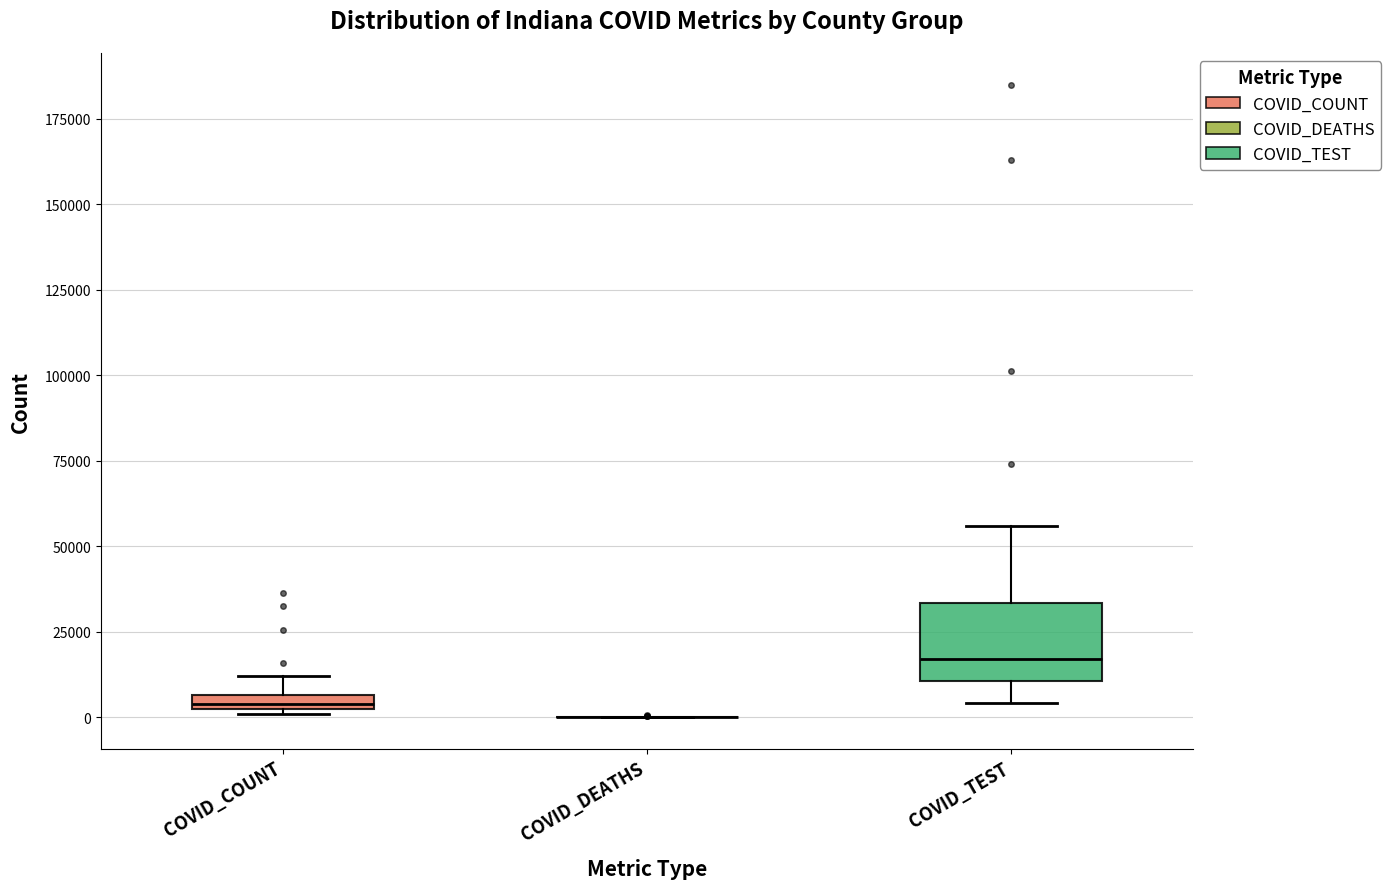

Which box is the tallest, from its lower edge to its upper edge?

COVID_TEST